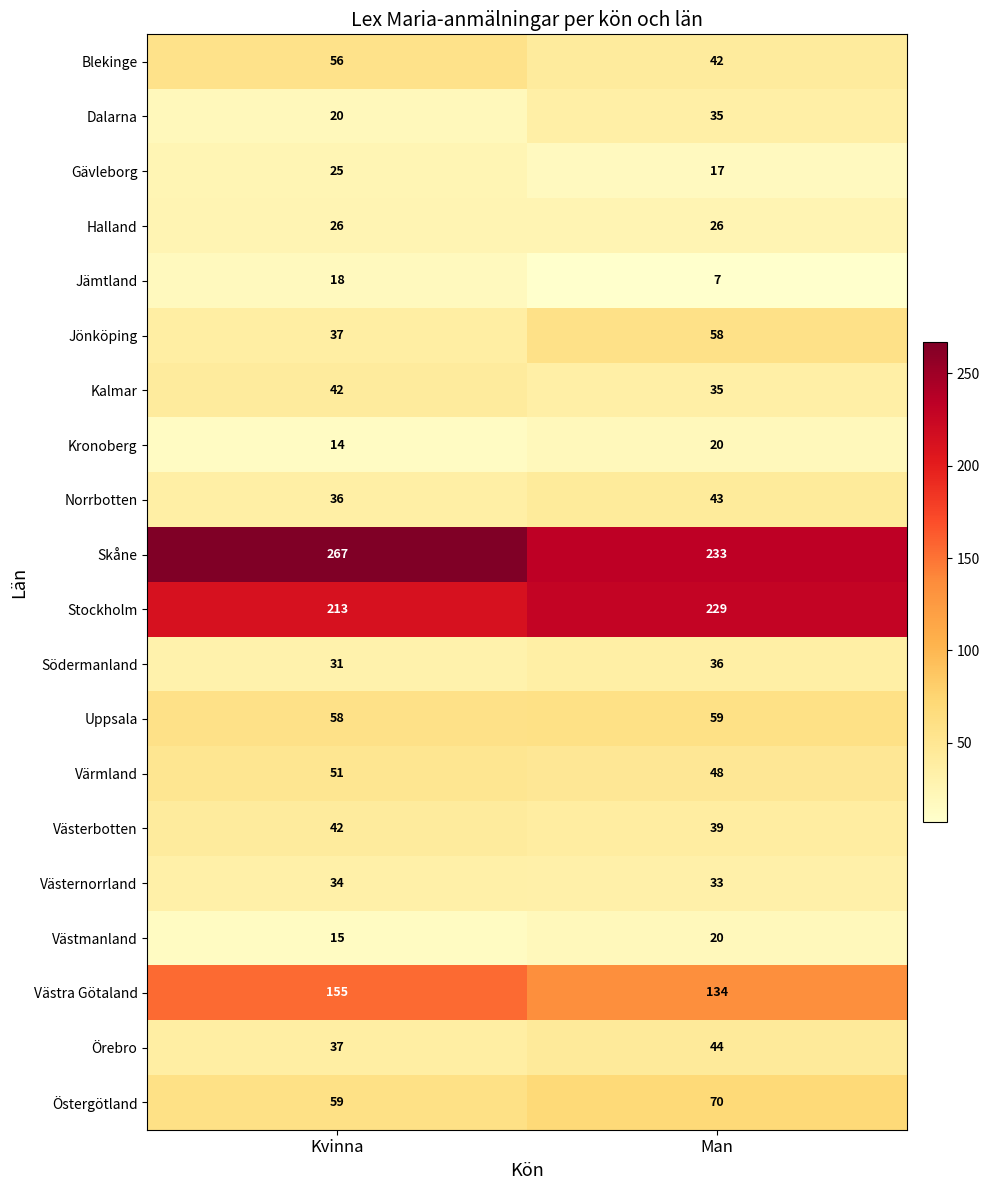

Which series has the largest total across all categories?

Skåne